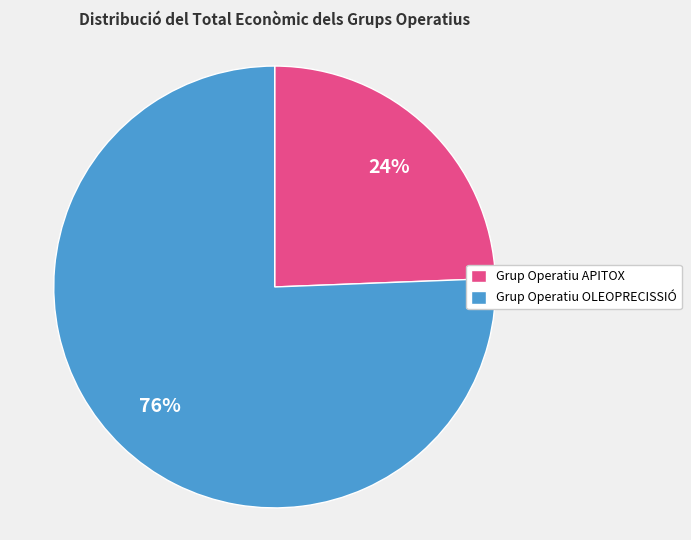

Count the number of slices in the pie.

2